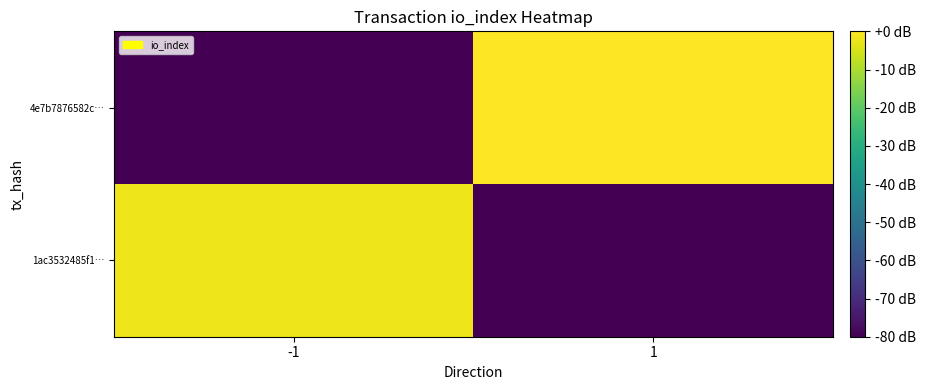

What is the difference between the highest and lowest values at 1?

85